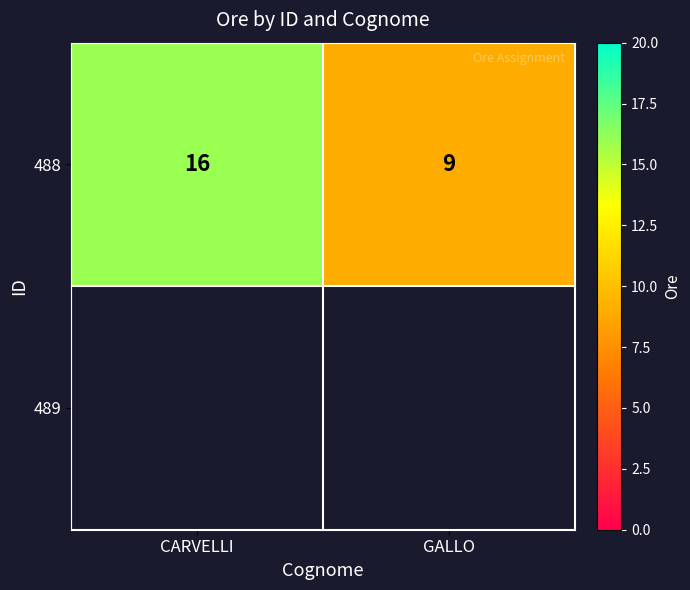

What value does the 488 series have at GALLO?

9